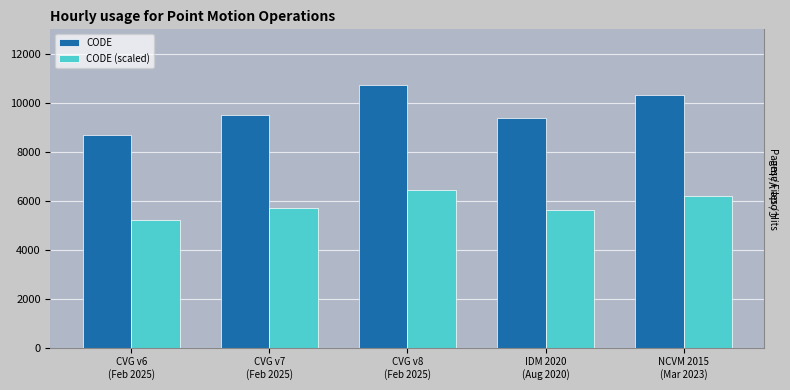

Which category has the highest value across all series?

CVG v8
(Feb 2025)